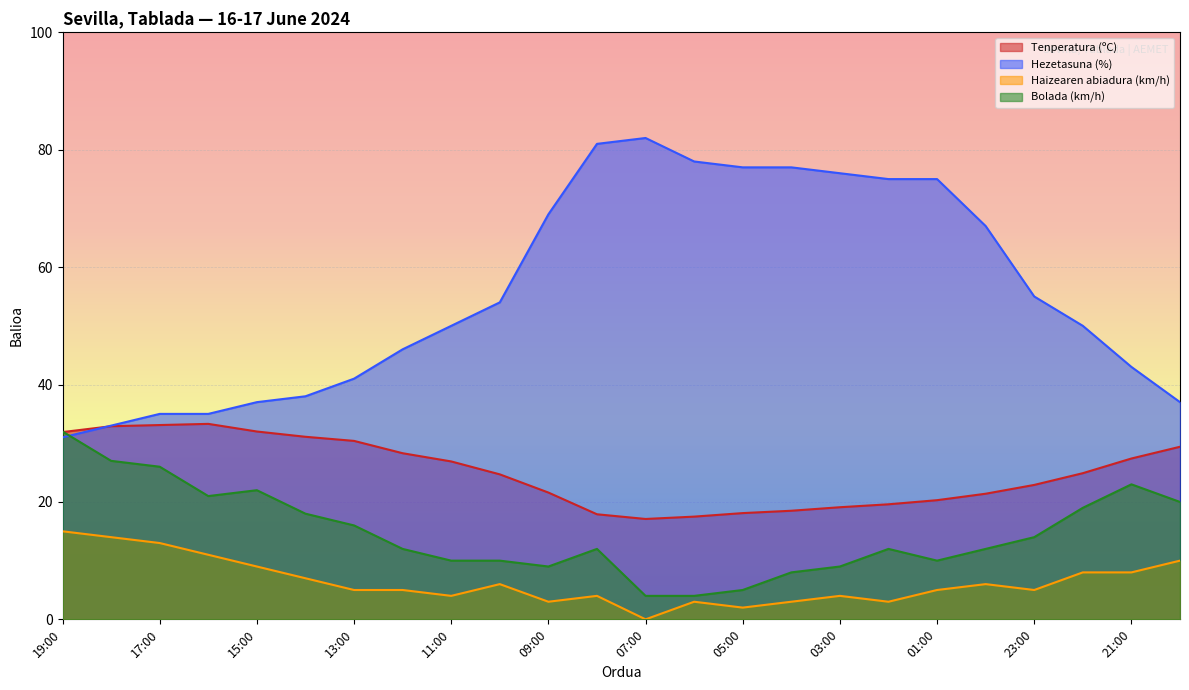

How many lines are shown in the chart?

4